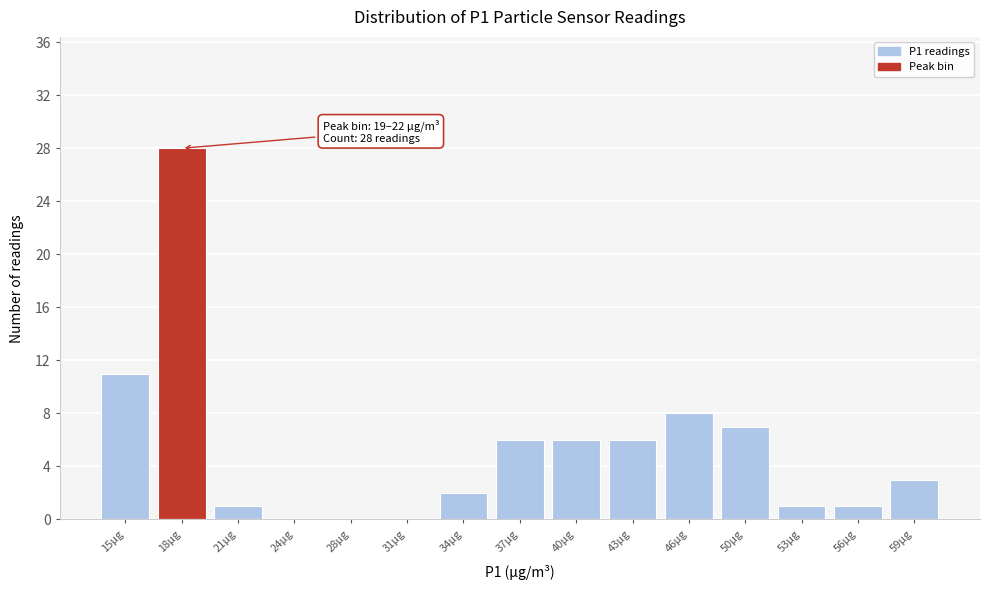

Reading right to left, what are all the values shown in this chart?

59µg=3	56µg=1	53µg=1	50µg=7	46µg=8	43µg=6	40µg=6	37µg=6	34µg=2	31µg=0	28µg=0	24µg=0	21µg=1	18µg=28	15µg=11